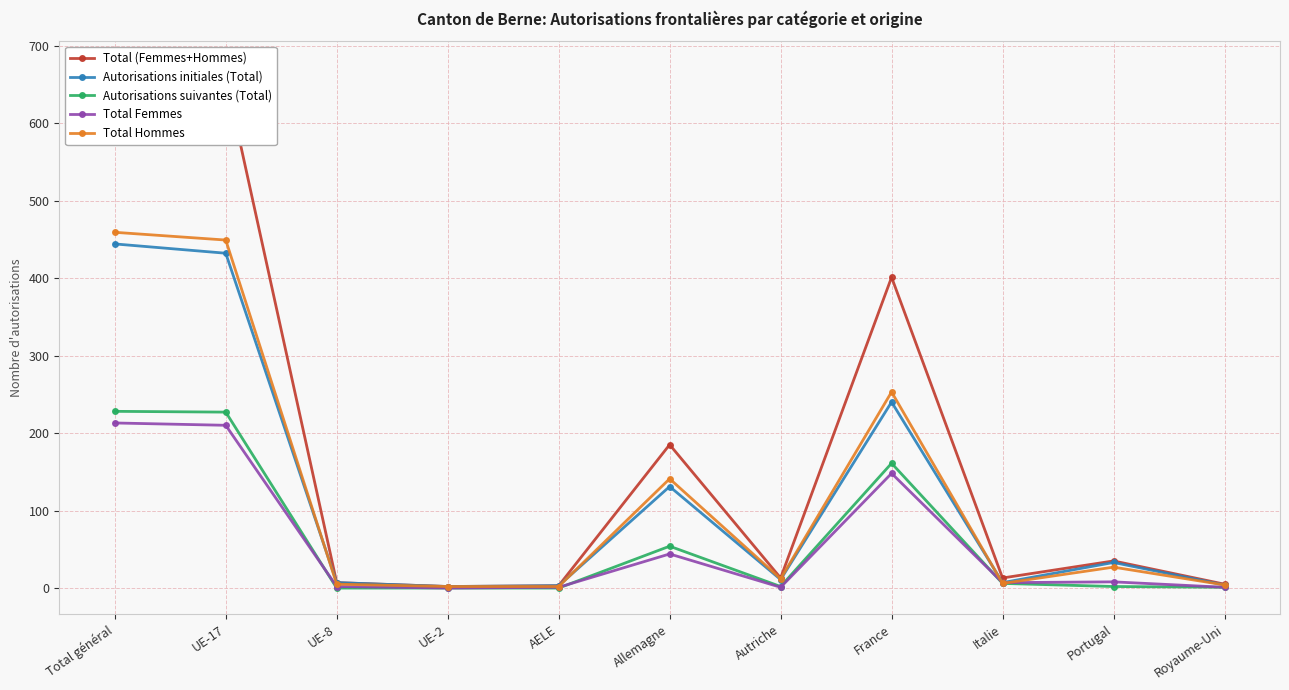

At which category does the chart reach its minimum across all series?

UE-8